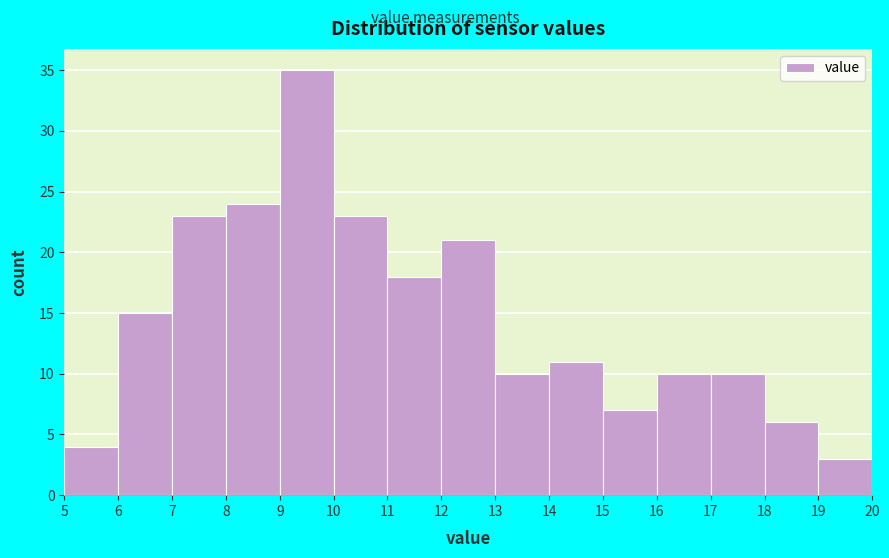

Which range on the x-axis has the tallest bar?

9 to 10